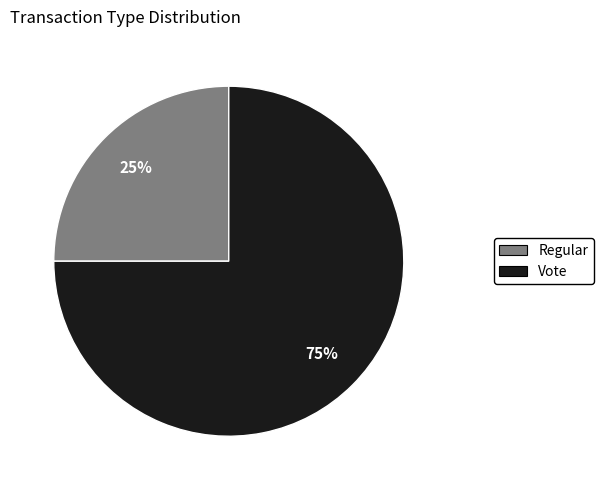

True or false: Vote accounts for 75% of the total.

True